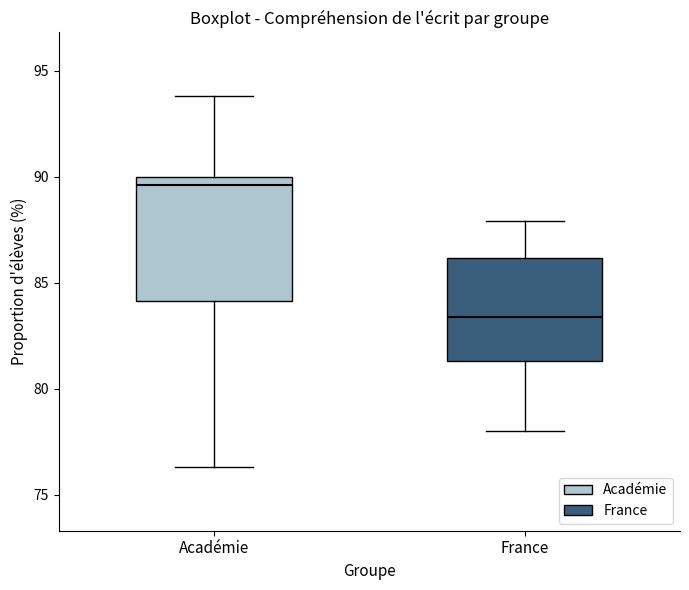

Reading left to right, transcribe this box plot: for each box, give where its median line is, the range the box spans, and where its two whiskers end, as read against the y-axis. The values are not printed on the chart, so give them approximately, as read against the axis.

Académie: median 89.5, box 84.0 to 90.0, whiskers 76.5 to 94.0
France: median 83.5, box 81.5 to 86.0, whiskers 78.0 to 88.0